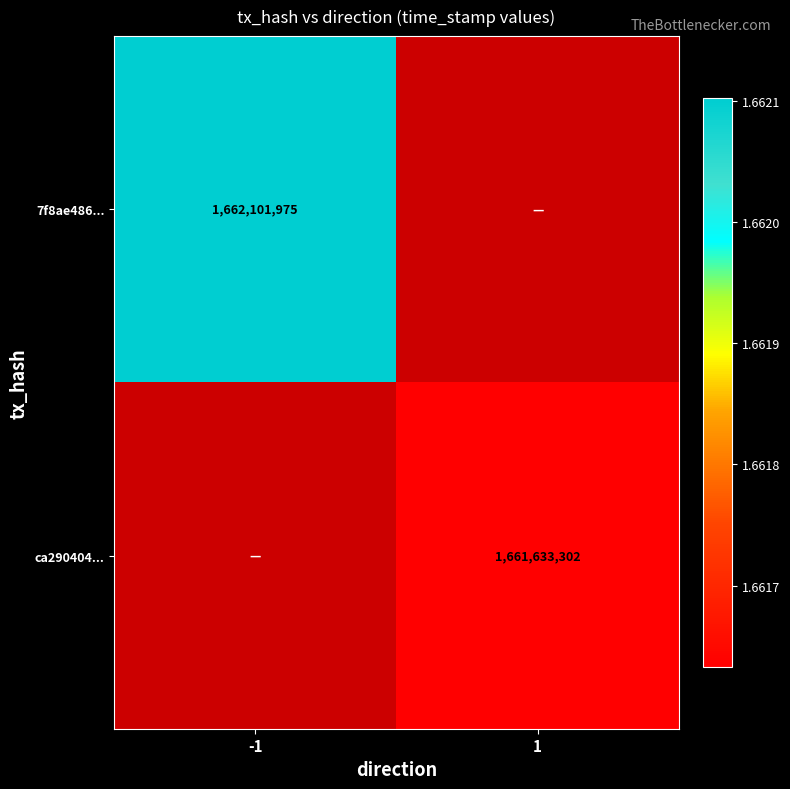

True or false: 7f8ae486... has a value of 2808917179 at -1.

False